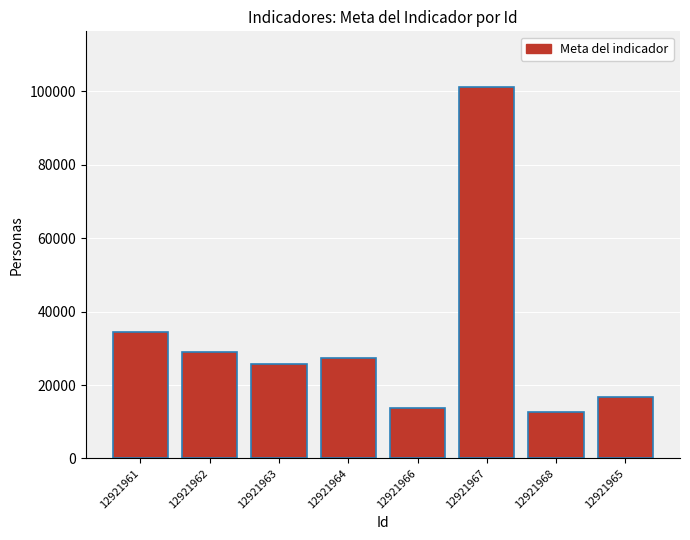

What position from the right is 12921963?

6